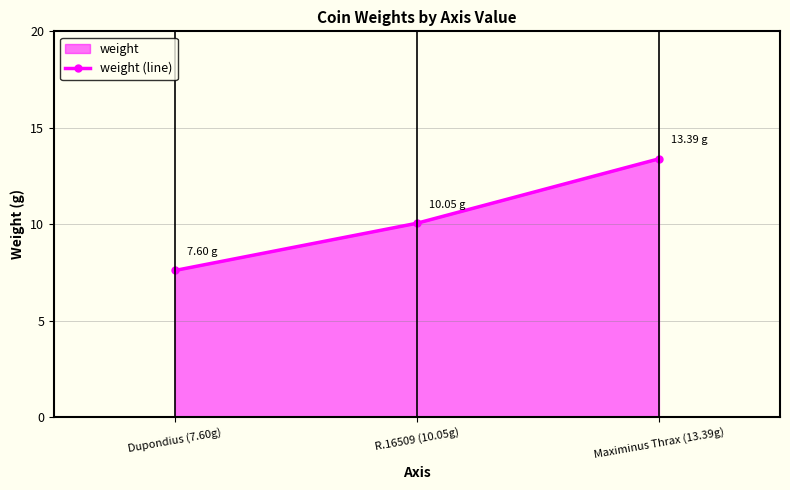

What is the sum of all values?

31.0